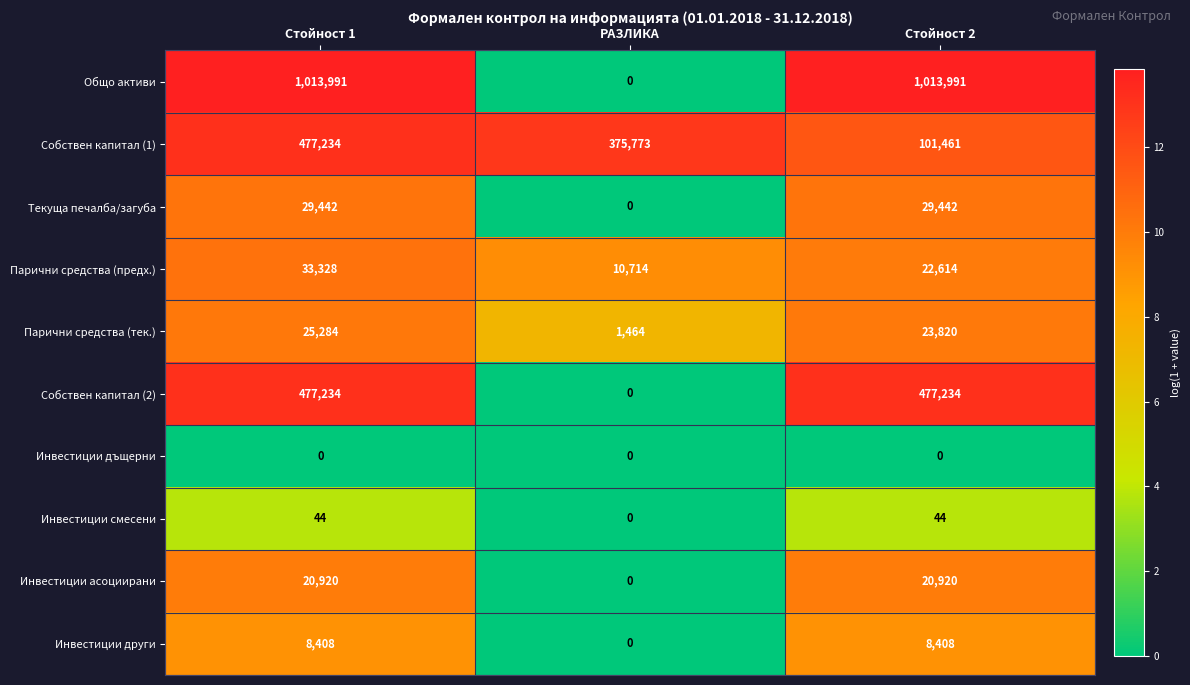

Reading right to left, what are all the values shown in this chart?

Общо активи: 1013991	0	1013991
Собствен капитал (1): 101461	375773	477234
Текуща печалба/загуба: 29442	0	29442
Парични средства (предх.): 22614	10714	33328
Парични средства (тек.): 23820	1464	25284
Собствен капитал (2): 477234	0	477234
Инвестиции дъщерни: 0	0	0
Инвестиции смесени: 44	0	44
Инвестиции асоциирани: 20920	0	20920
Инвестиции други: 8408	0	8408